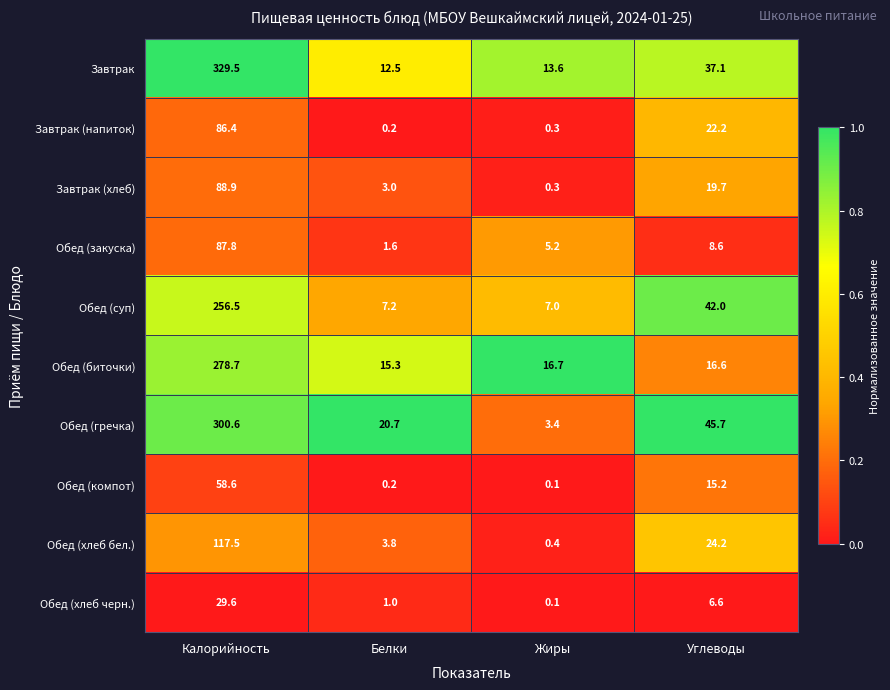

What is the sum of all Обед (гречка) values?

370.4